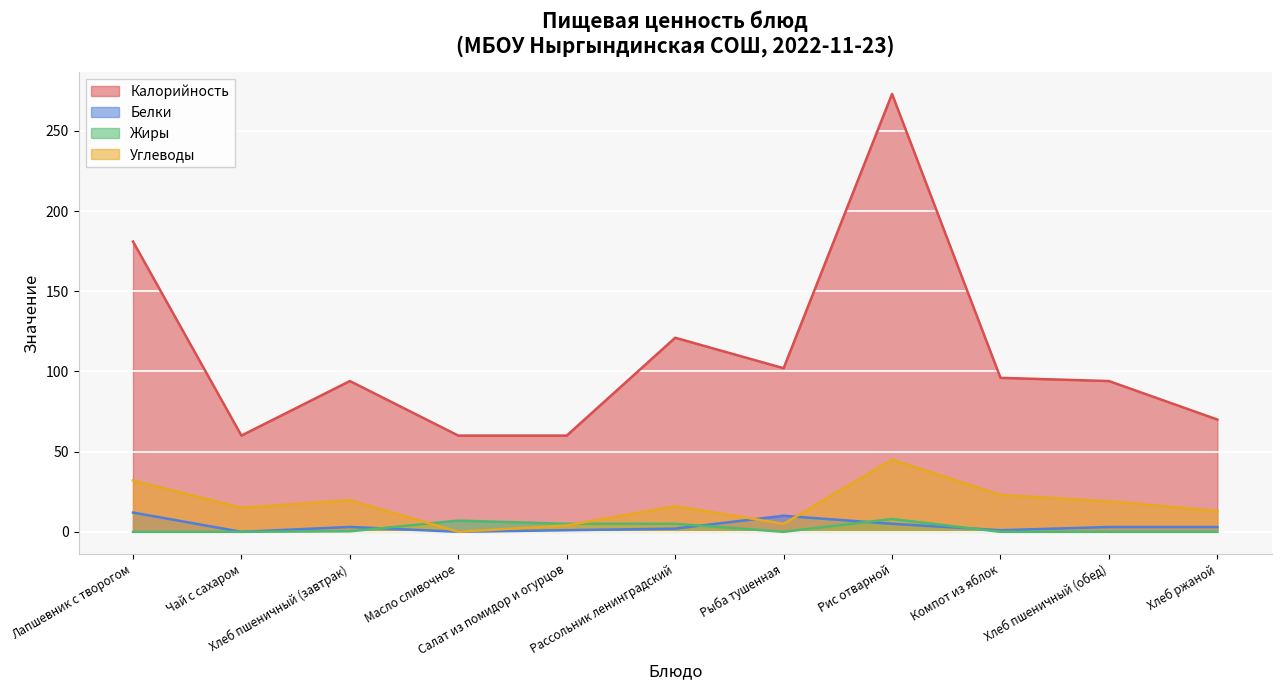

The Углеводы series shows 8.2 at Компот из яблок. True or false?

False